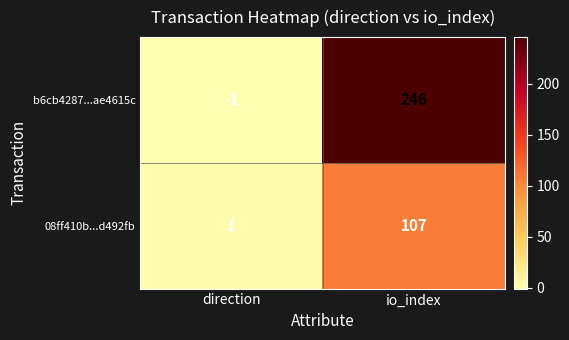

Where is 08ff410b...d492fb nearest to the value 54?

direction